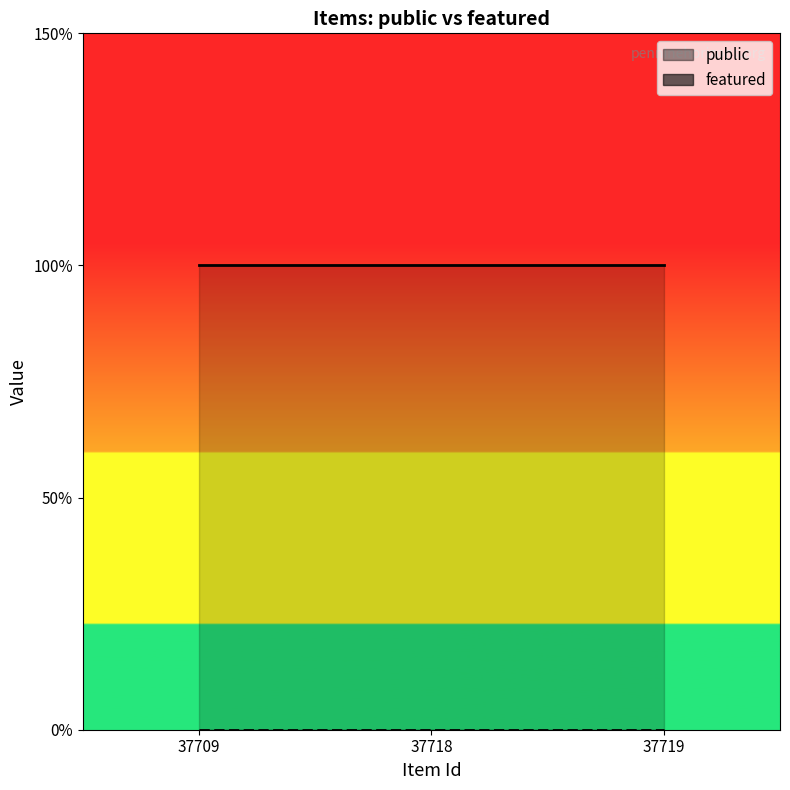

List the series in order of their peak value, highest first.

public, featured